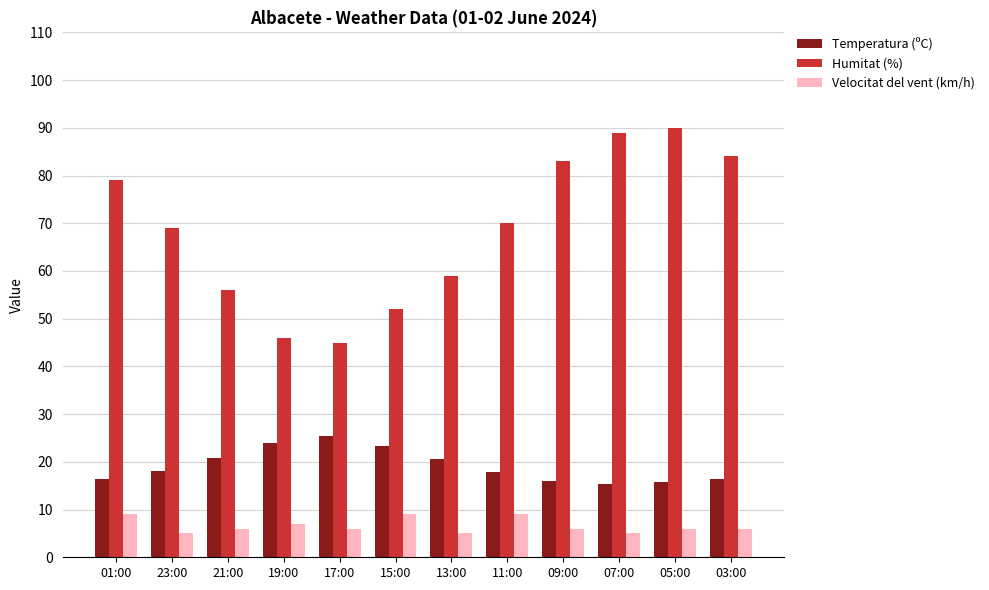

How many distinct data groups are displayed?

3